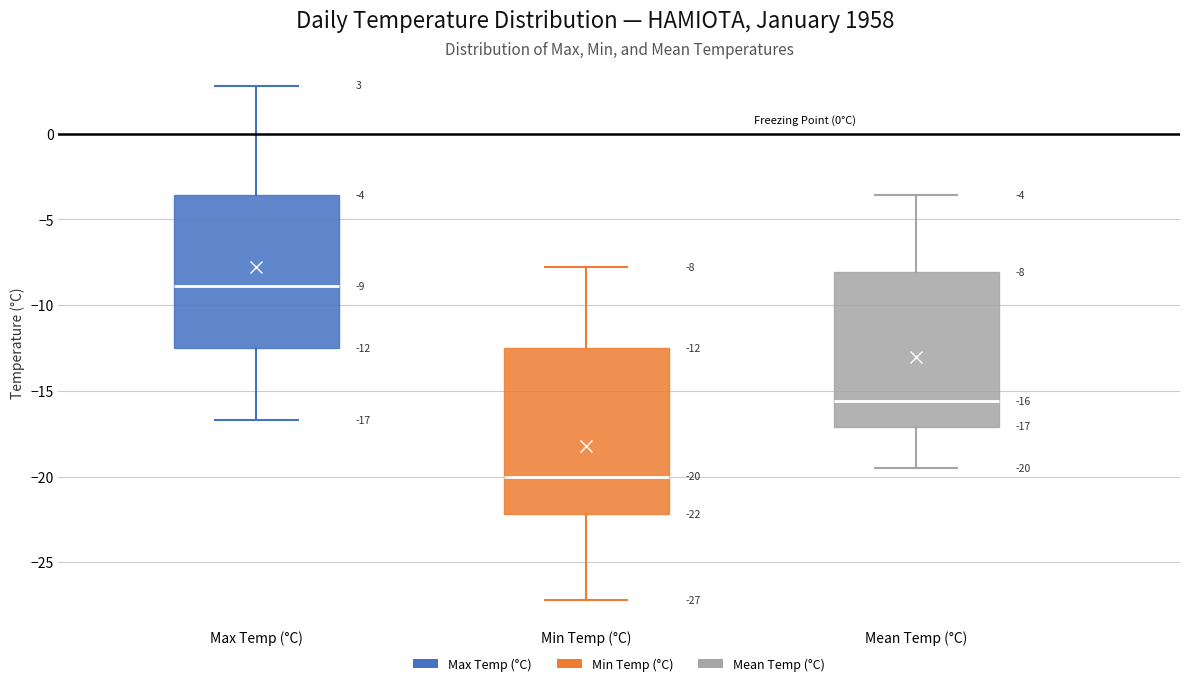

Which box has the lowest median line?

Min Temp (°C)